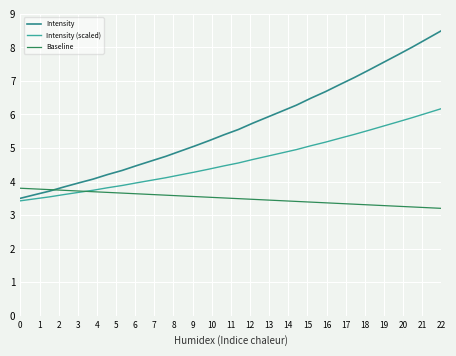

What is the difference between the second highest and second lowest values in the Intensity series?

4.6